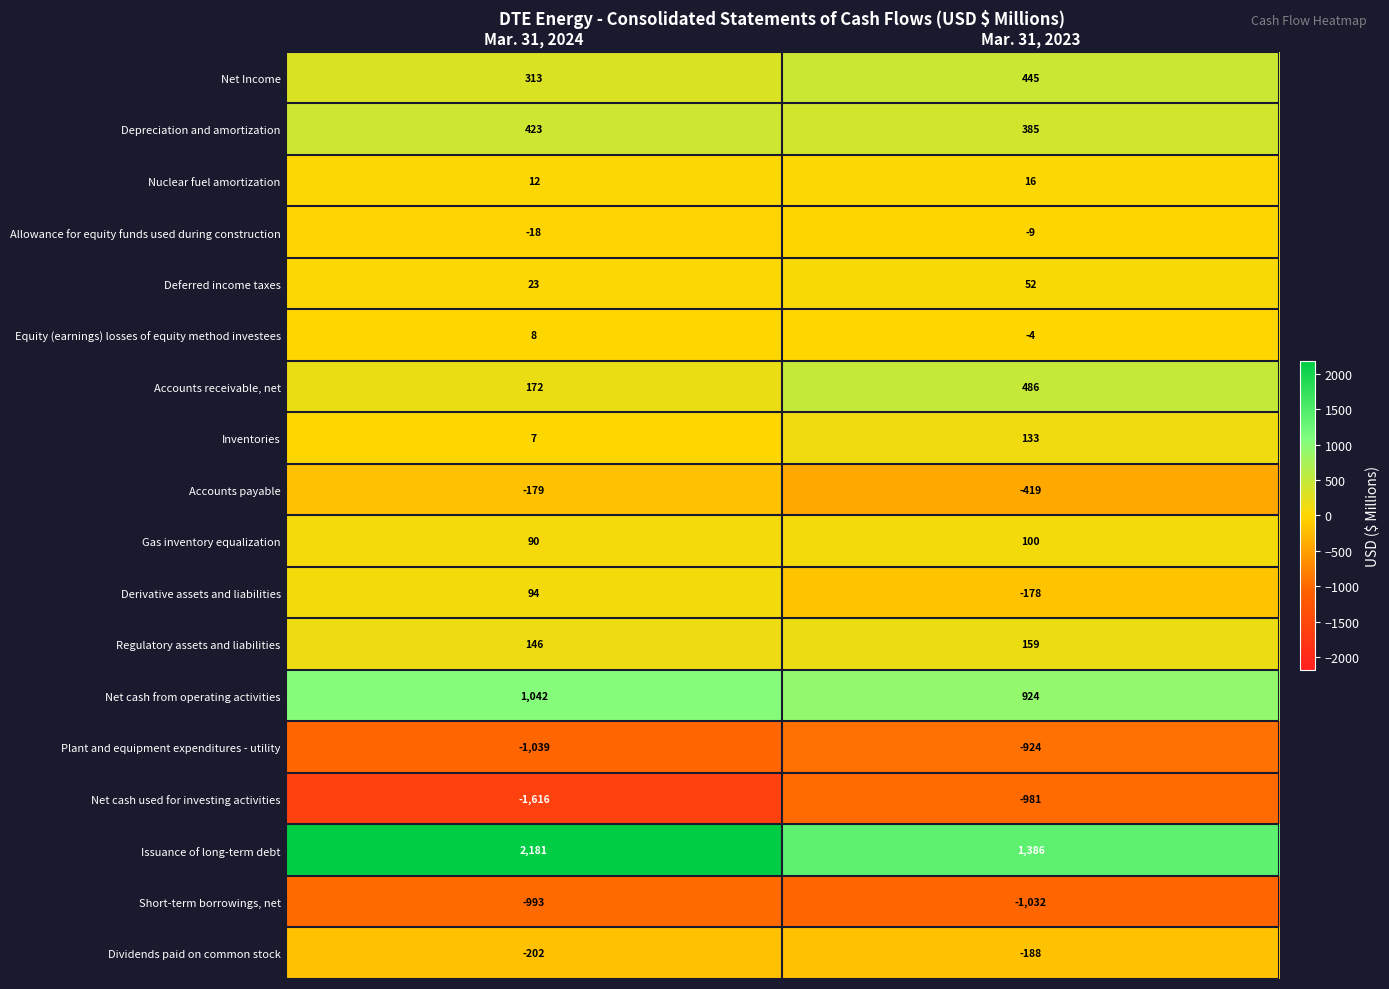

Rank the series by their maximum value, from lowest to highest.

Short-term borrowings, net, Net cash used for investing activities, Plant and equipment expenditures - utility, Dividends paid on common stock, Accounts payable, Allowance for equity funds used during construction, Equity (earnings) losses of equity method investees, Nuclear fuel amortization, Deferred income taxes, Derivative assets and liabilities, Gas inventory equalization, Inventories, Regulatory assets and liabilities, Depreciation and amortization, Net Income, Accounts receivable, net, Net cash from operating activities, Issuance of long-term debt